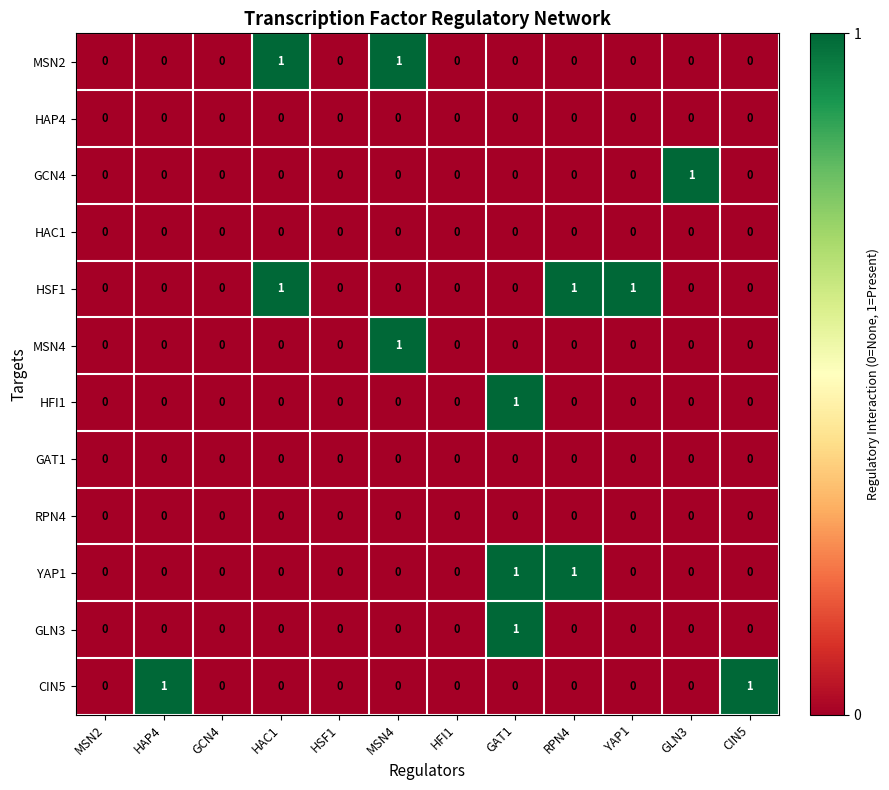

Which series has the largest total across all categories?

HSF1